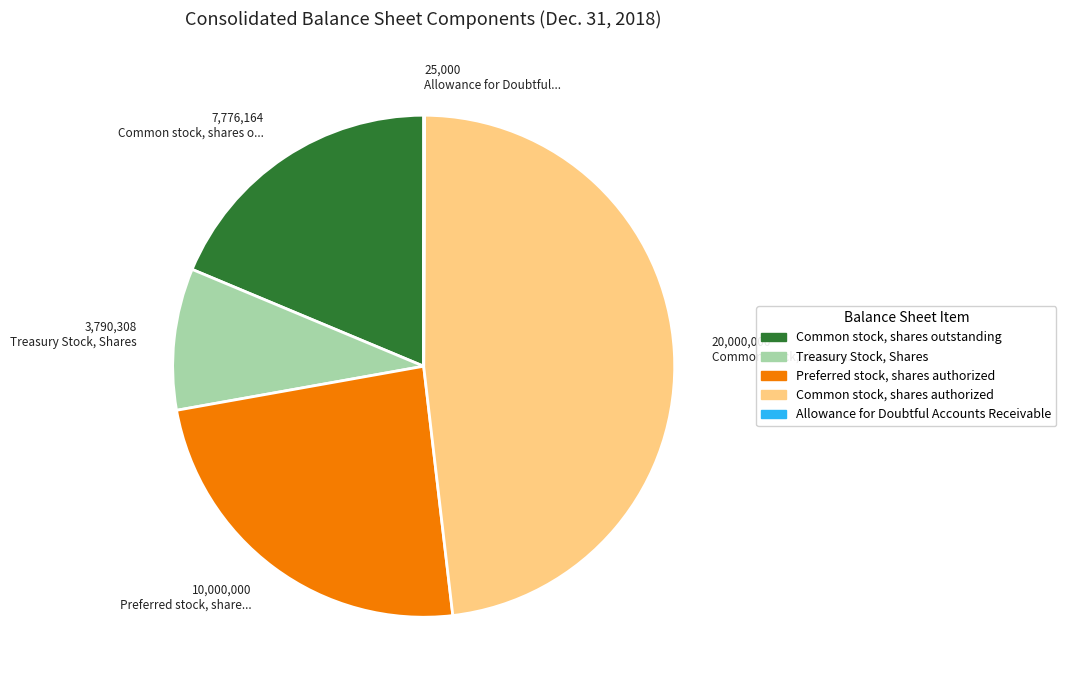

Which slice is the largest?

Common stock, shares authorized